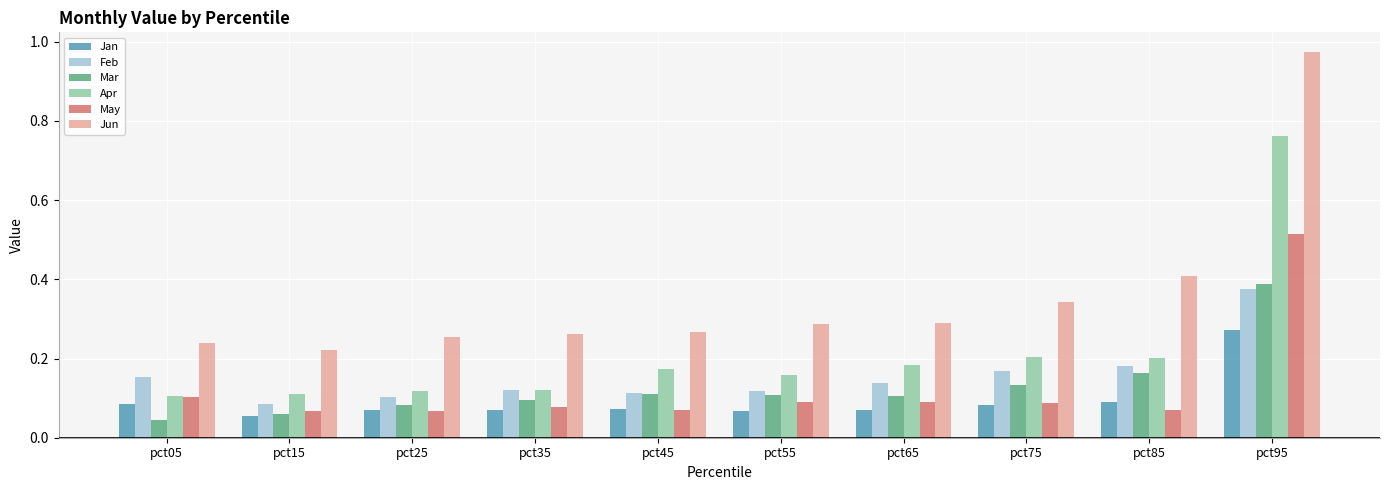

What is the sum of all Feb values?

1.6